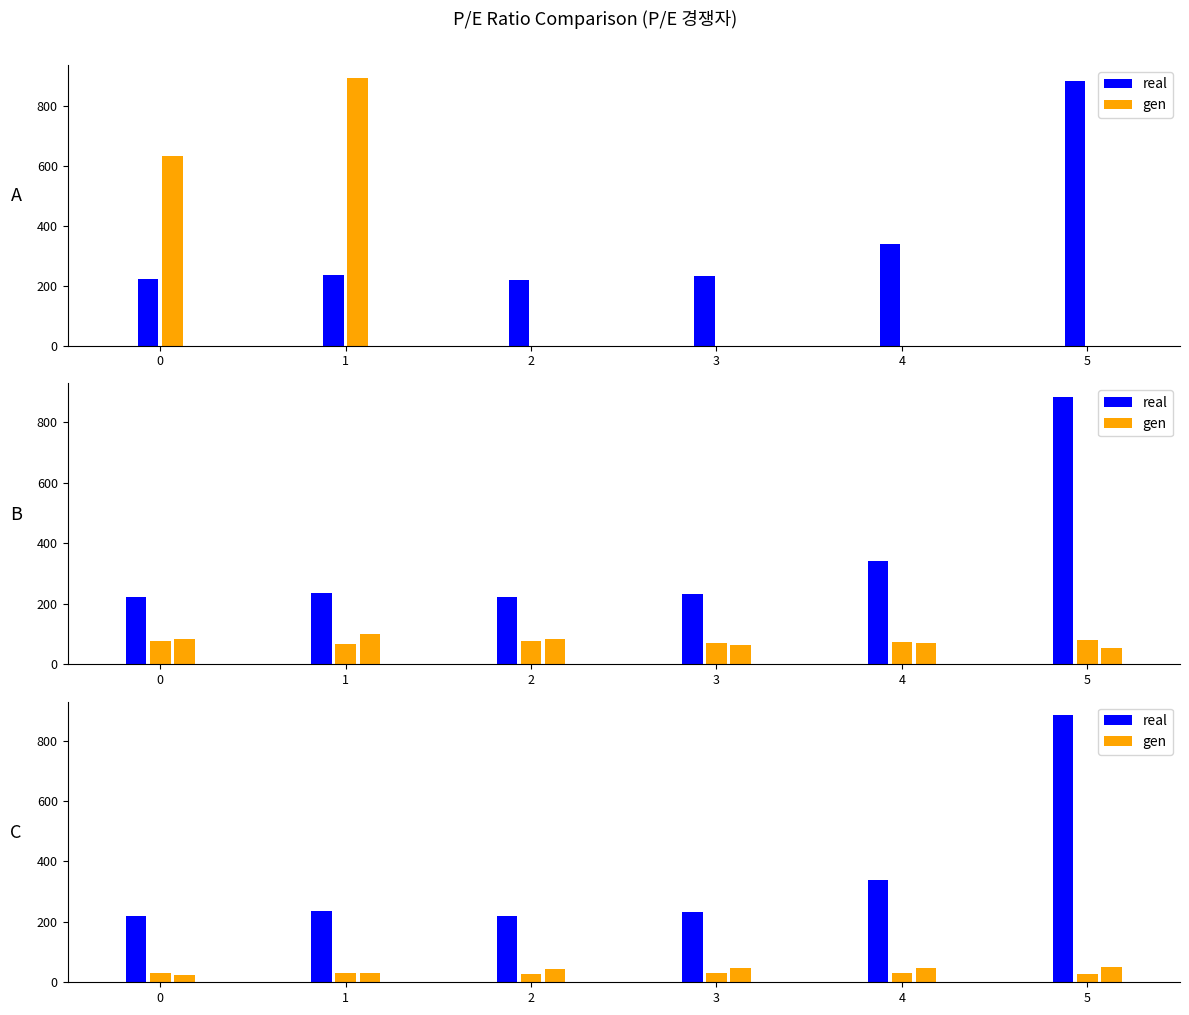

Are the bars horizontal?

No